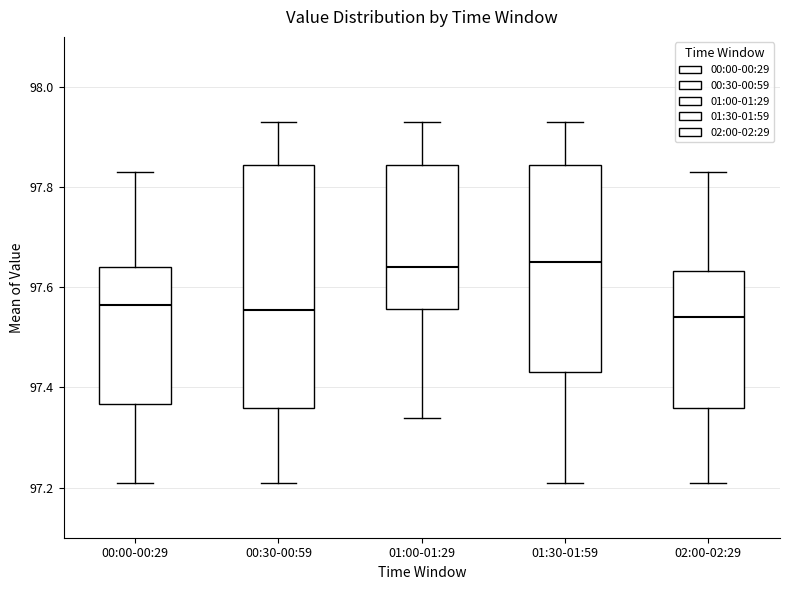

Reading left to right, transcribe this box plot: for each box, give where its median line is, the range the box spans, and where its two whiskers end, as read against the y-axis. The values are not printed on the chart, so give them approximately, as read against the axis.

00:00-00:29: median 97.56, box 97.36 to 97.64, whiskers 97.22 to 97.84
00:30-00:59: median 97.56, box 97.36 to 97.84, whiskers 97.22 to 97.94
01:00-01:29: median 97.64, box 97.56 to 97.84, whiskers 97.34 to 97.94
01:30-01:59: median 97.66, box 97.44 to 97.84, whiskers 97.22 to 97.94
02:00-02:29: median 97.54, box 97.36 to 97.64, whiskers 97.22 to 97.84